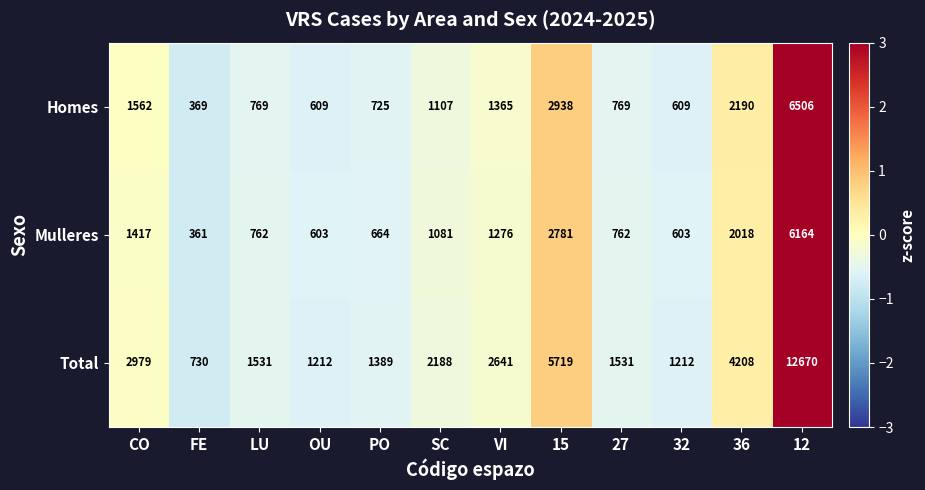

What is the minimum value shown in the chart?

361